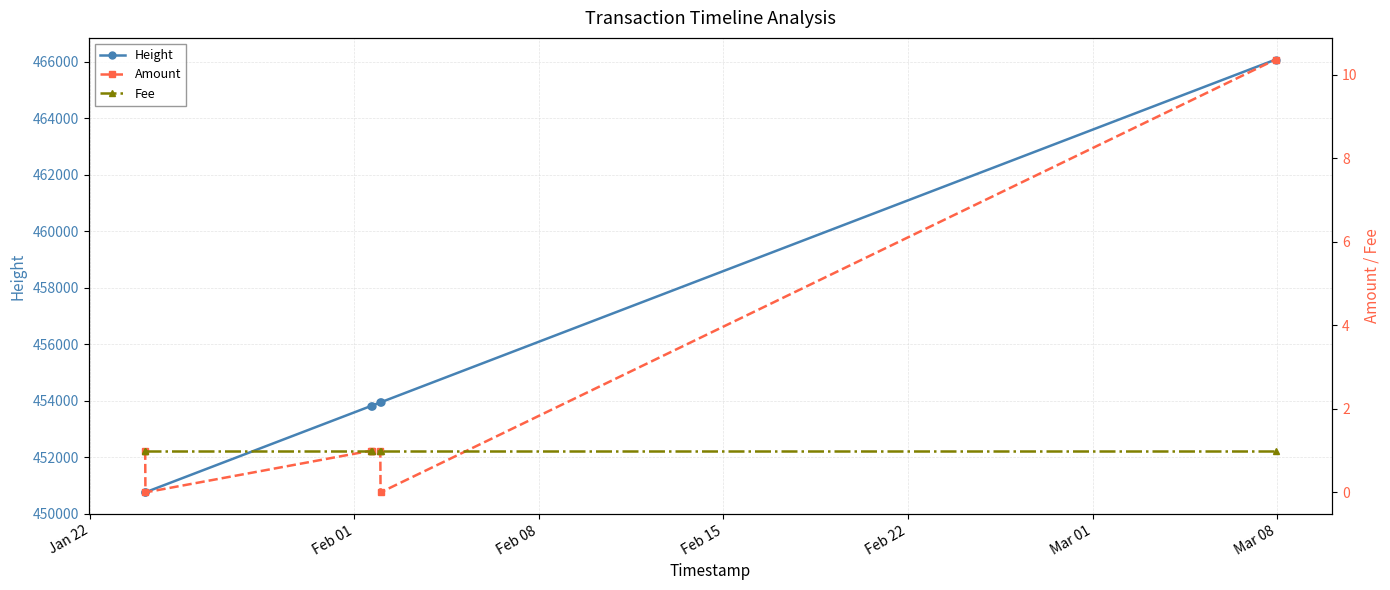

What is the maximum value for Height?

466084